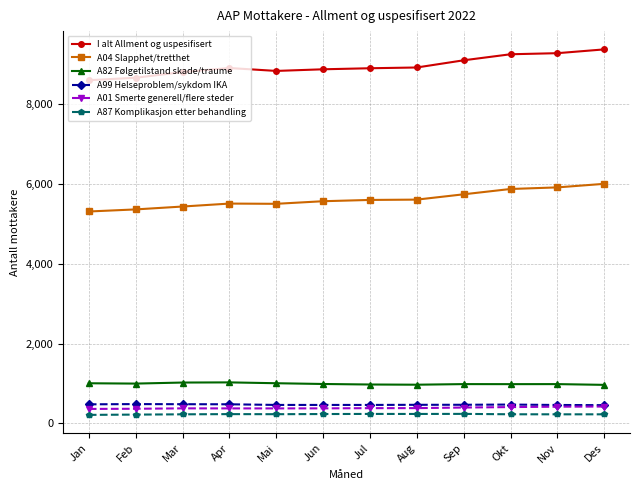

What is the minimum value shown in the chart?

214